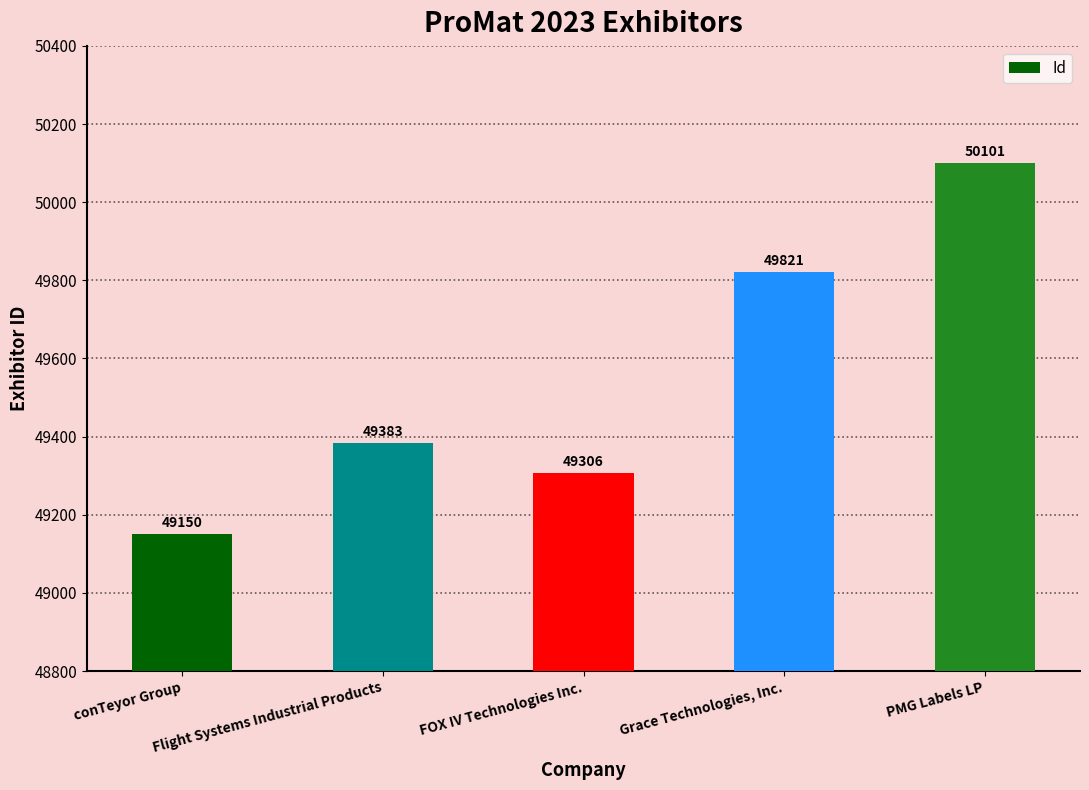

Reading right to left, list all the values displayed in this chart.

50101	49821	49306	49383	49150